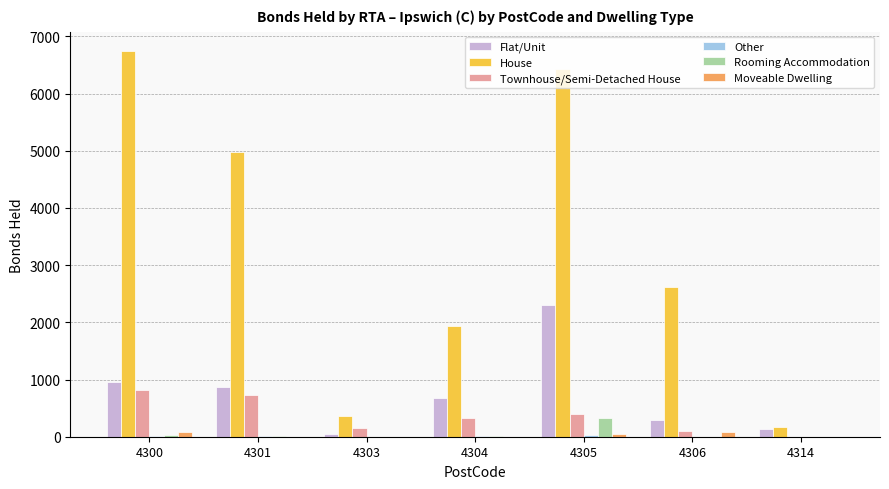

Is it true that Flat/Unit equals 950 at 4304?

False